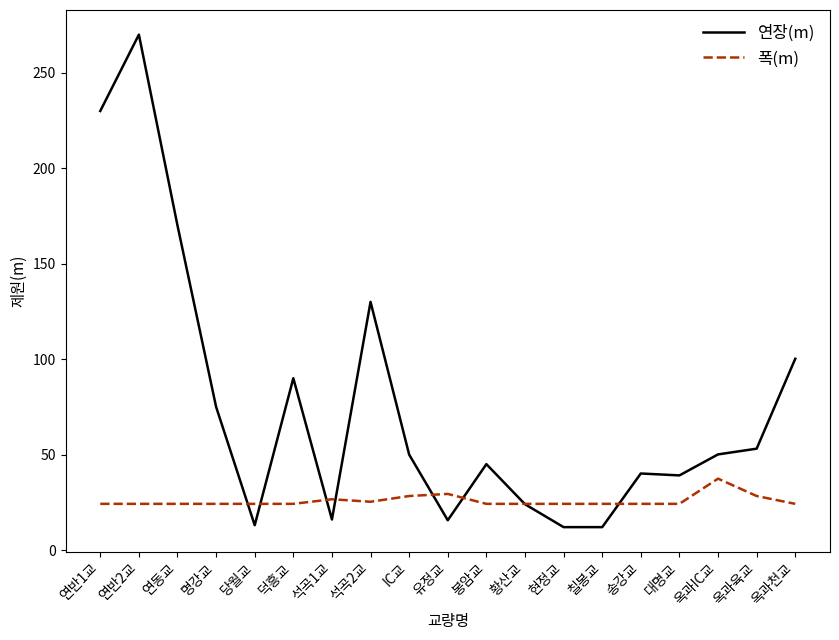

What is the difference between the 연장(m) values at IC교 and 송강교?

9.9